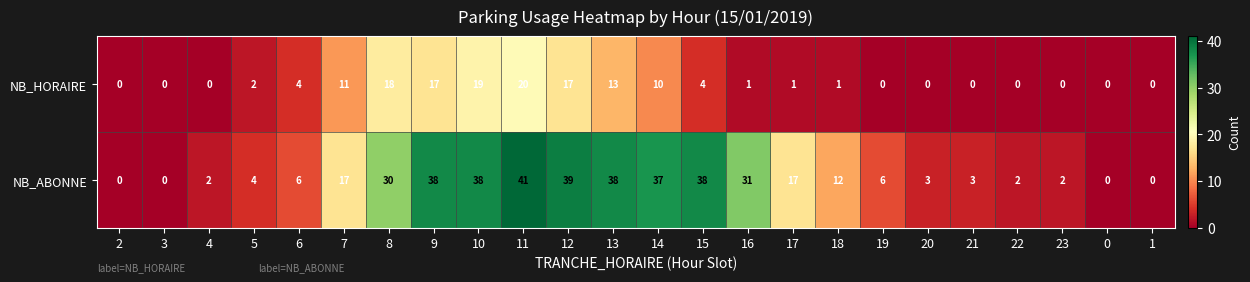

List the series in order of their peak value, highest first.

NB_ABONNE, NB_HORAIRE